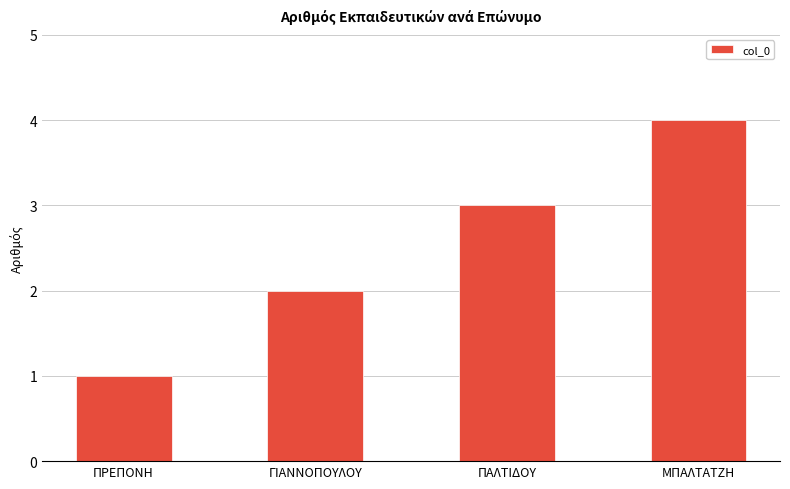

What is the change in value from ΠΡΕΠΟΝΗ to ΓΙΑΝΝΟΠΟΥΛΟΥ?

+1